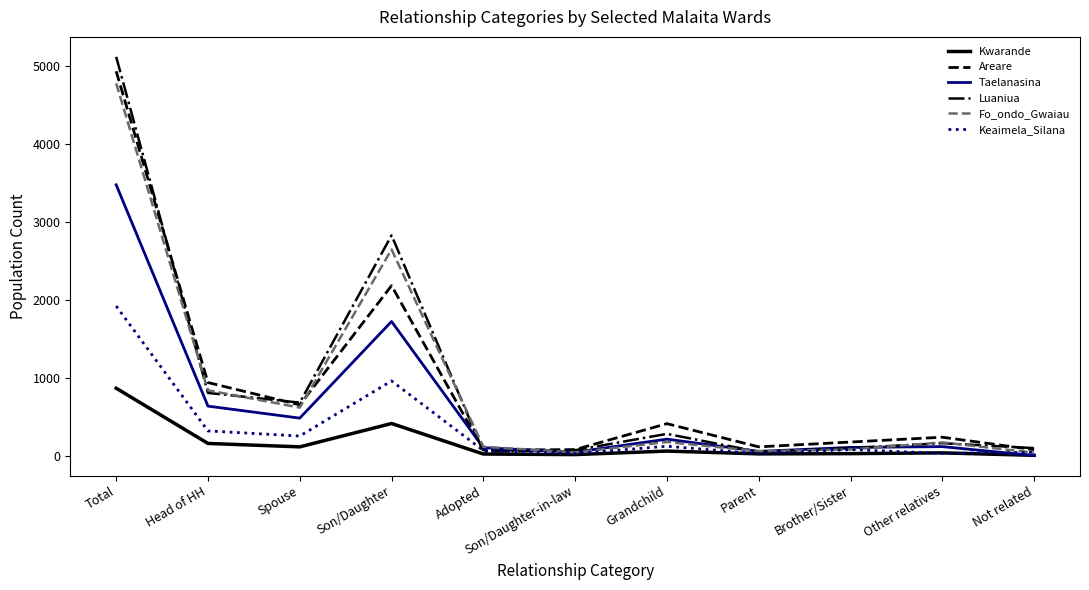

Rank the series by their maximum value, from highest to lowest.

Luaniua, Areare, Fo_ondo_Gwaiau, Taelanasina, Keaimela_Silana, Kwarande